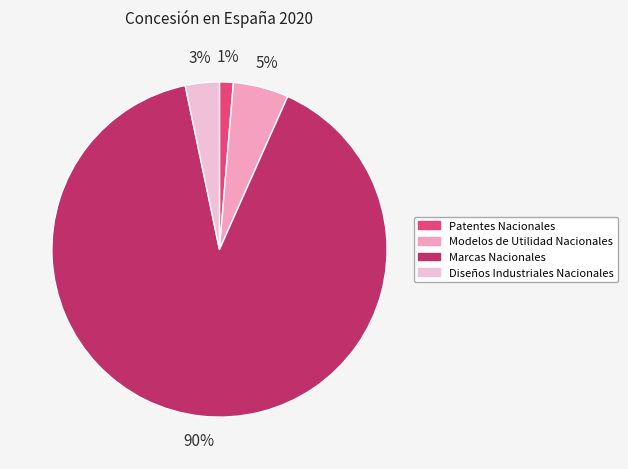

Between Patentes Nacionales and Marcas Nacionales, which is larger?

Marcas Nacionales